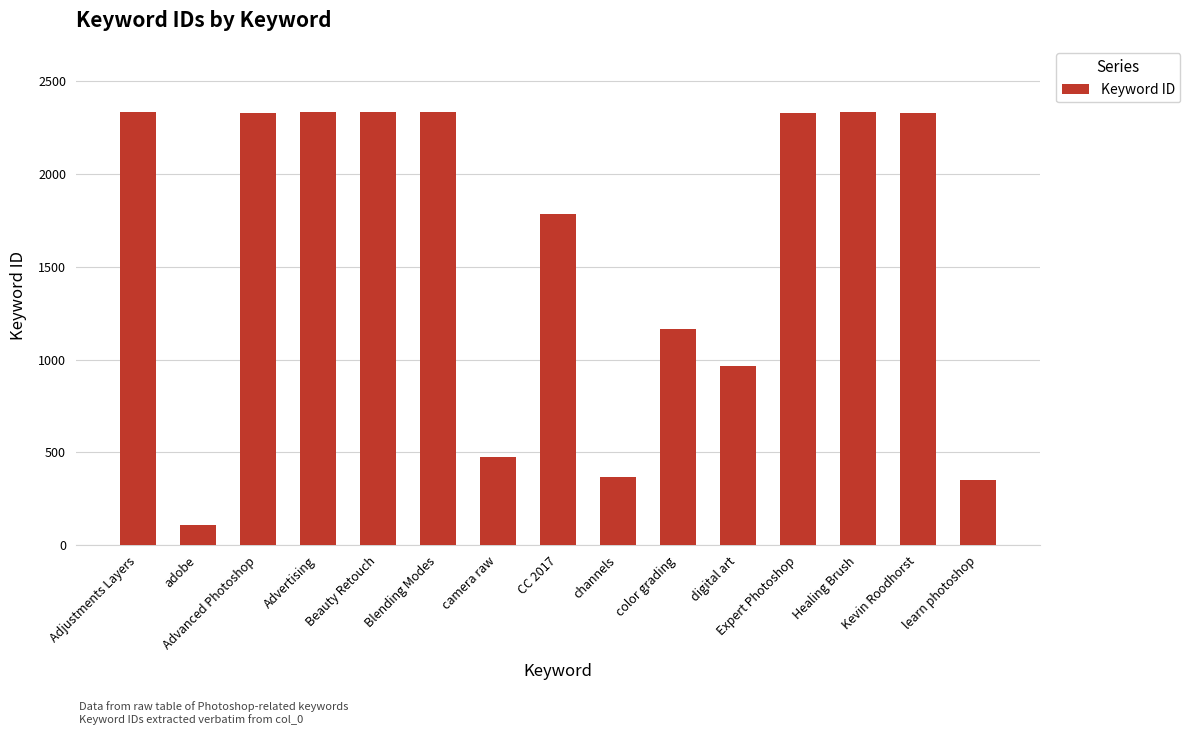

Are the bars horizontal?

No